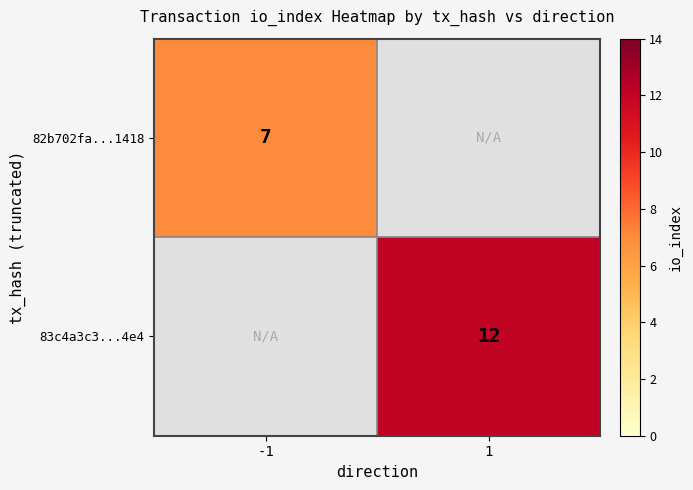

The 82b702fa...1418 series shows 12.2 at -1. True or false?

False